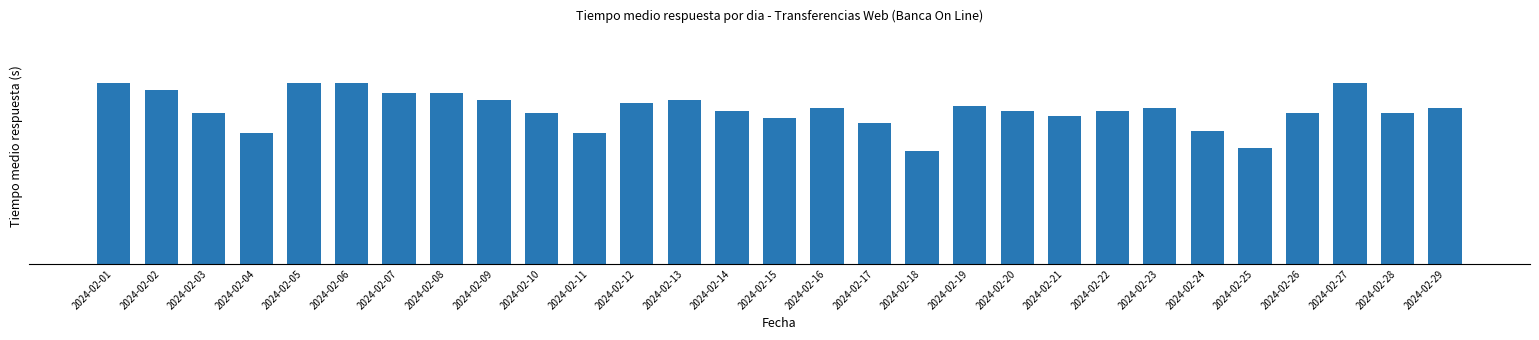

Where is the data nearest to the value 0?

2024-02-18